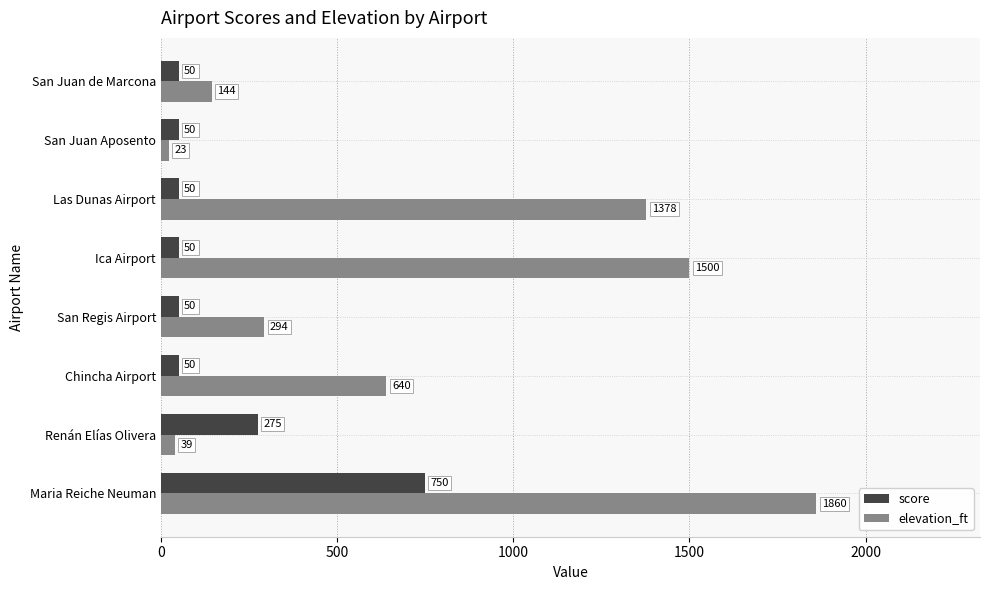

True or false: elevation_ft has a value of 1500 at Ica Airport.

True